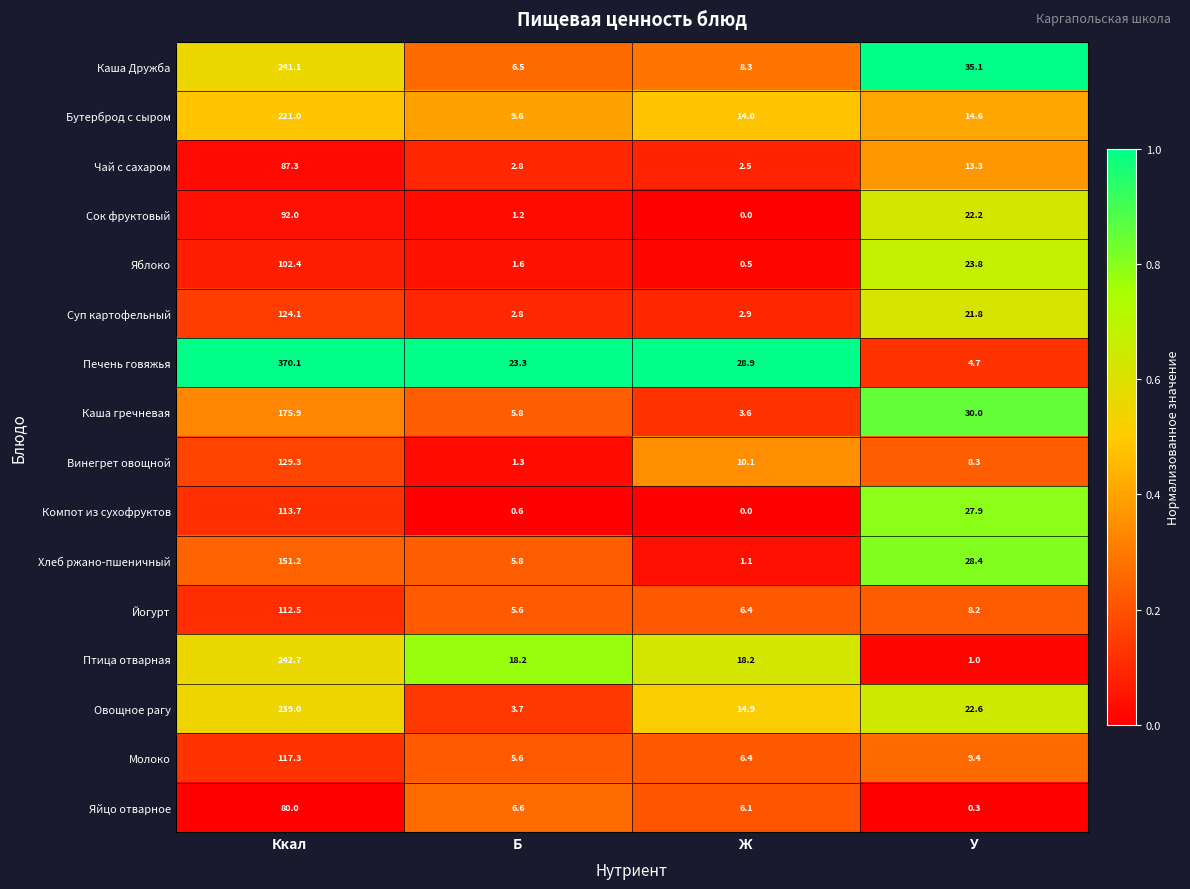

Which series has the largest total across all categories?

Печень говяжья